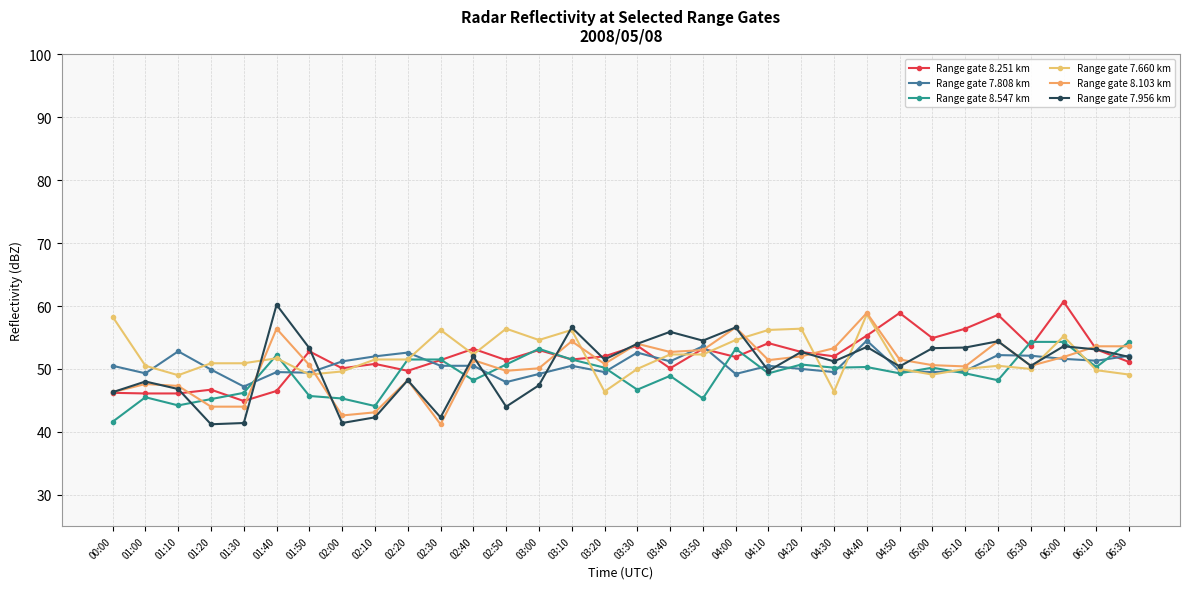

Rank the series by their maximum value, from highest to lowest.

Range gate 8.251 km, Range gate 7.956 km, Range gate 8.103 km, Range gate 7.660 km, Range gate 7.808 km, Range gate 8.547 km